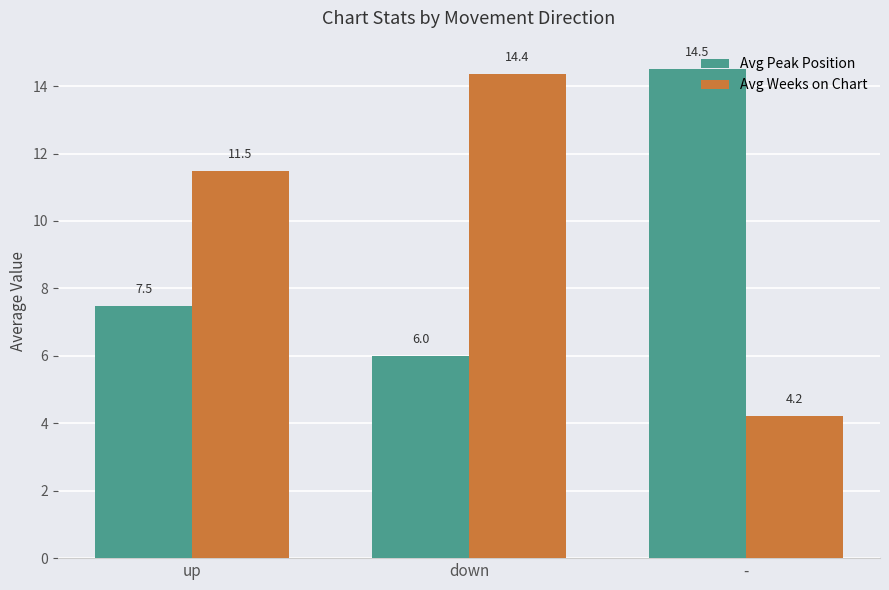

Rank the series by their maximum value, from highest to lowest.

Avg Peak Position, Avg Weeks on Chart